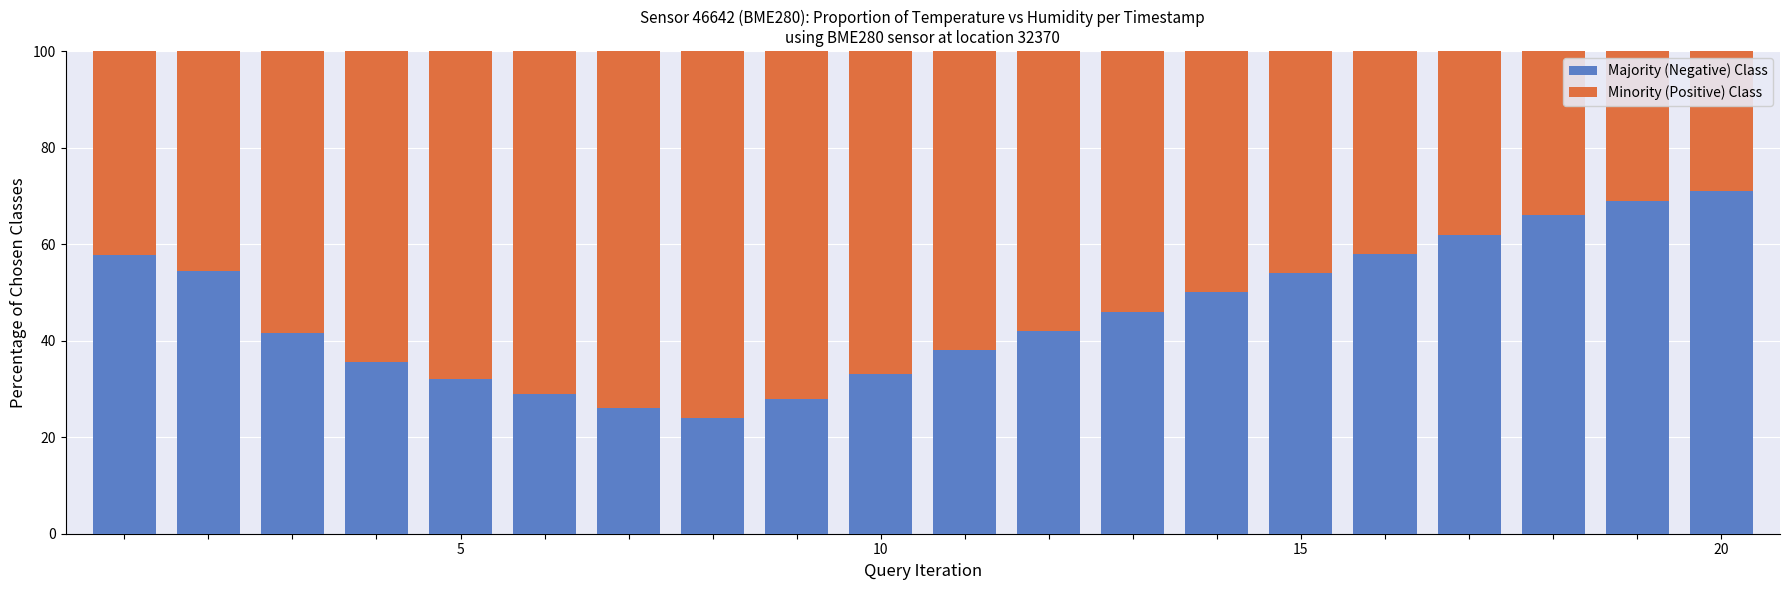

What is the maximum value for Majority (Negative) Class?

71.0